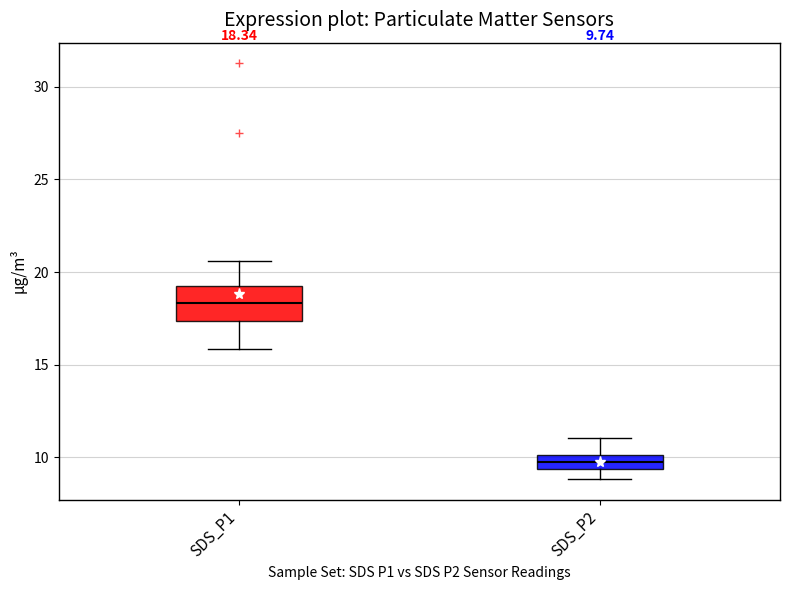

Which box has the highest median line?

SDS_P1